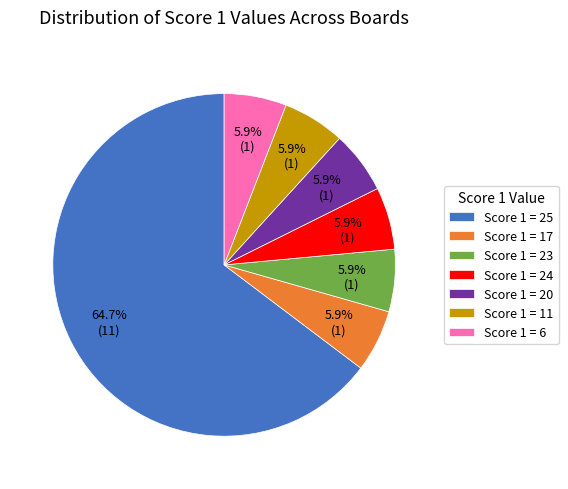

Is there a majority slice in this chart?

Yes